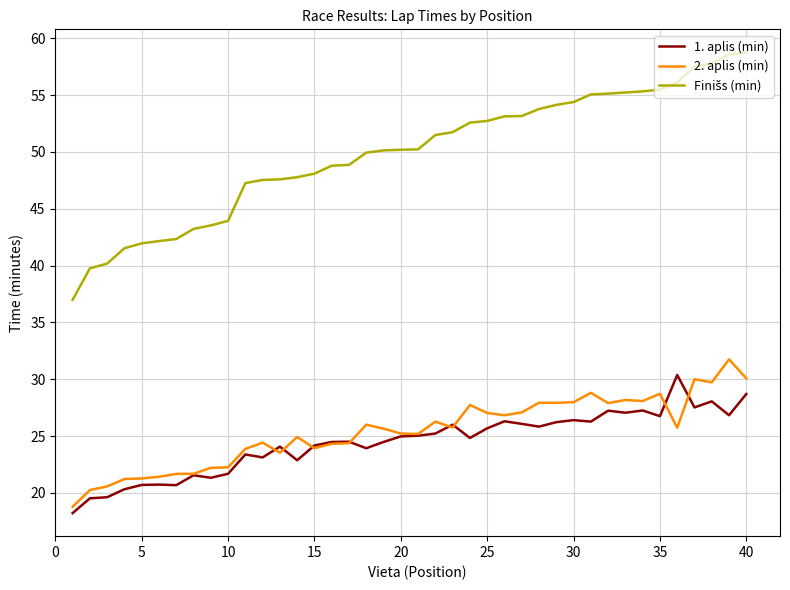

What is the maximum value shown in the chart?

58.8